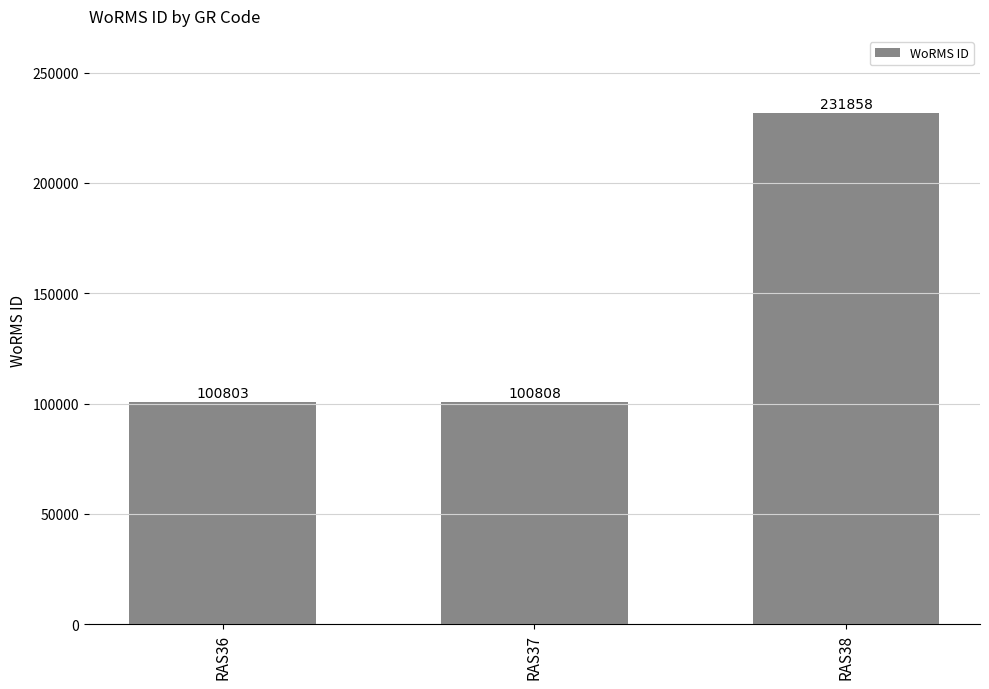

What is the difference between the values at RAS38 and RAS37?

131050